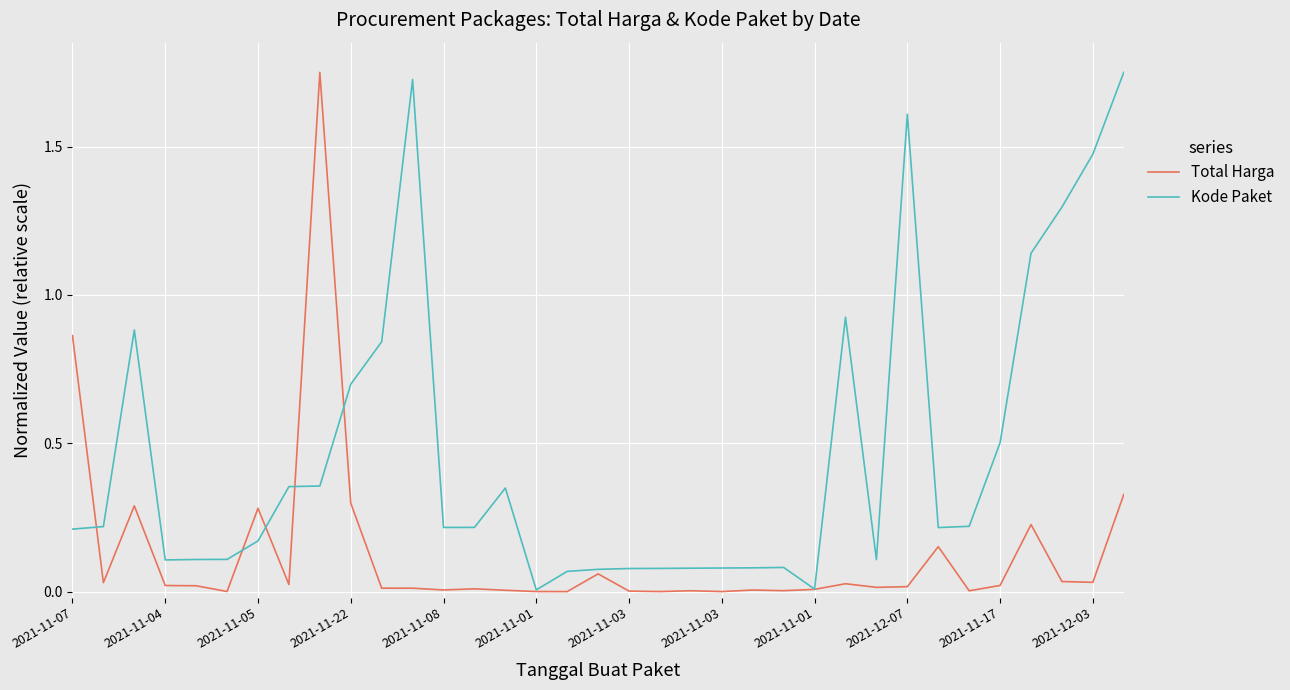

Which series has the largest total across all categories?

Kode Paket